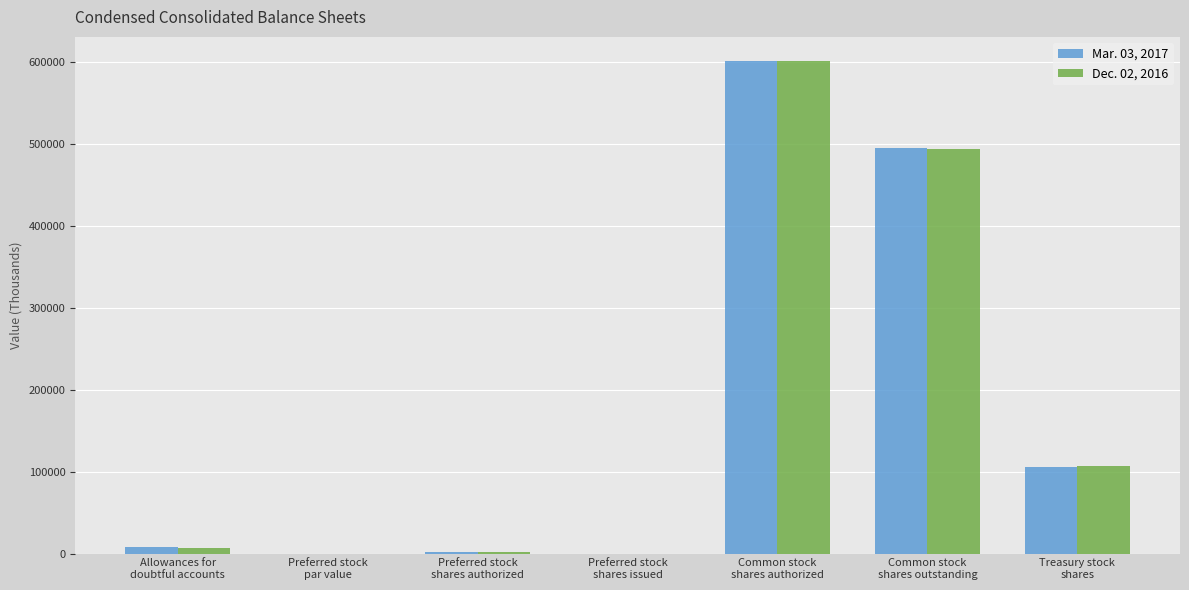

Is it true that Mar. 03, 2017 equals 73818 at Treasury stock
shares?

False